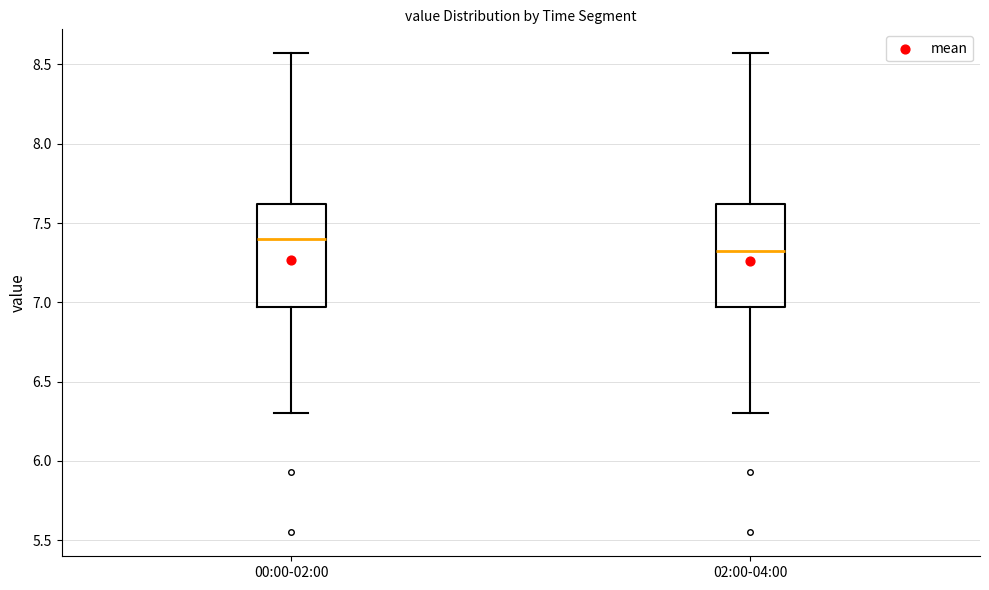

Reading left to right, transcribe this box plot: for each box, give where its median line is, the range the box spans, and where its two whiskers end, as read against the y-axis. The values are not printed on the chart, so give them approximately, as read against the axis.

00:00-02:00: median 7.40, box 6.95 to 7.60, whiskers 6.30 to 8.55
02:00-04:00: median 7.35, box 6.95 to 7.60, whiskers 6.30 to 8.55